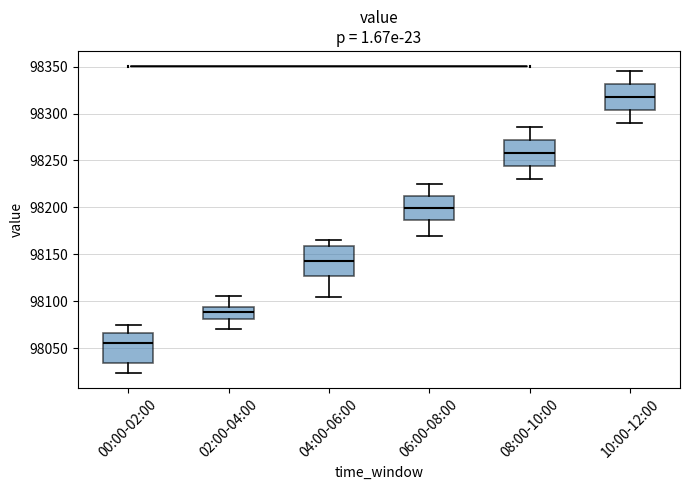

Reading left to right, read every box against the y-axis: the position of its median line, the range the box covers, and the ends of its whiskers. The values are not printed on the chart, so give them approximately, as read against the axis.

00:00-02:00: median 98055, box 98035 to 98065, whiskers 98025 to 98075
02:00-04:00: median 98090, box 98080 to 98095, whiskers 98070 to 98105
04:00-06:00: median 98145, box 98125 to 98160, whiskers 98105 to 98165
06:00-08:00: median 98200, box 98185 to 98210, whiskers 98170 to 98225
08:00-10:00: median 98260, box 98245 to 98270, whiskers 98230 to 98285
10:00-12:00: median 98320, box 98305 to 98330, whiskers 98290 to 98345